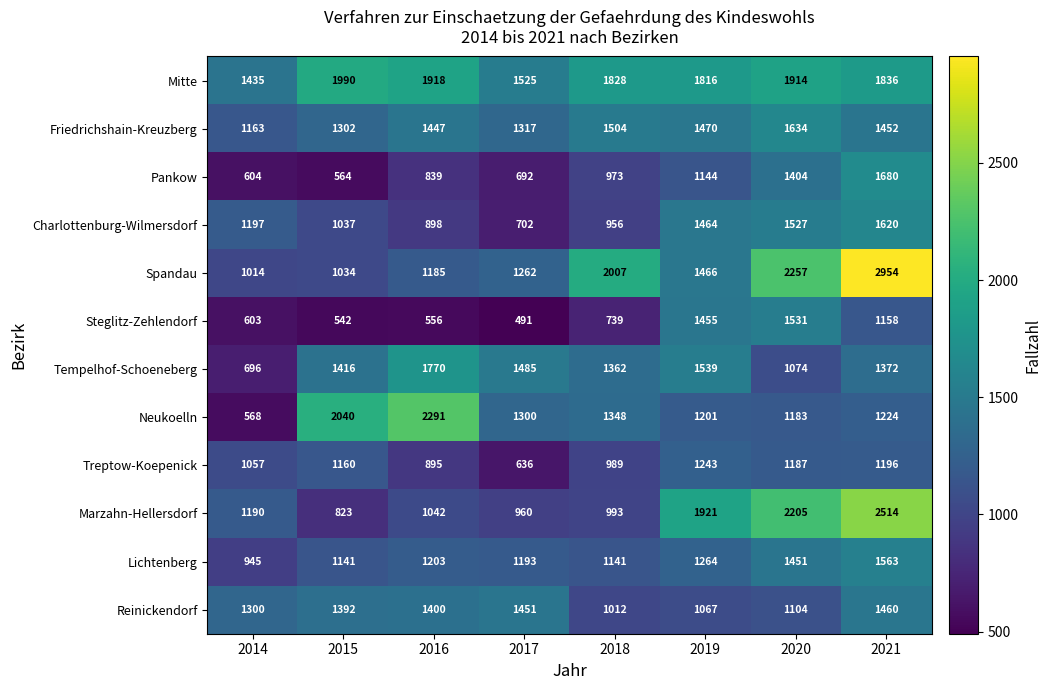

Which category has the lowest value in the Friedrichshain-Kreuzberg series?

2014